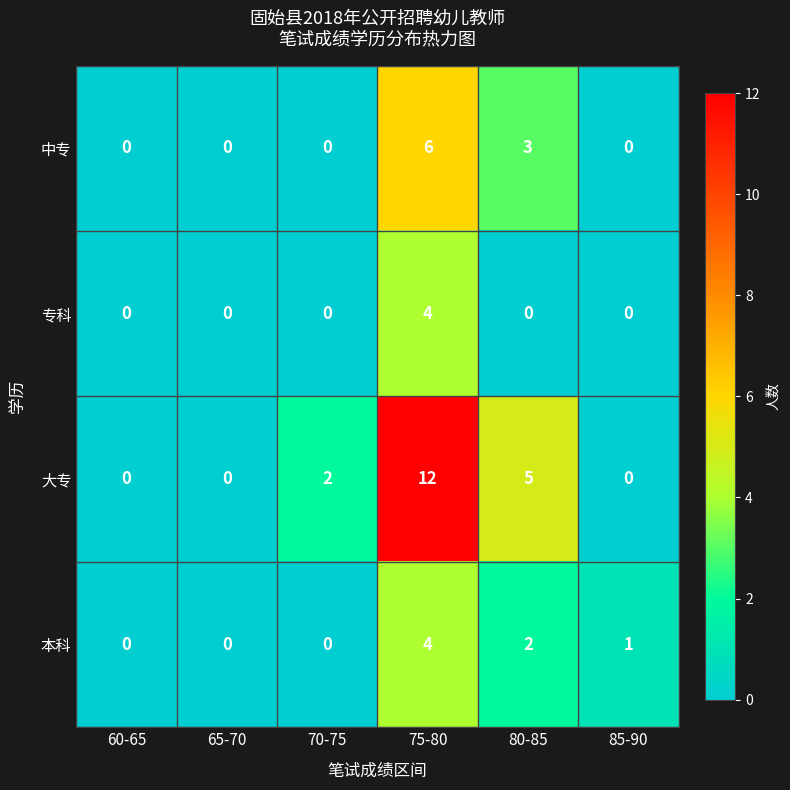

Which series changed the most between 60-65 and 85-90?

本科